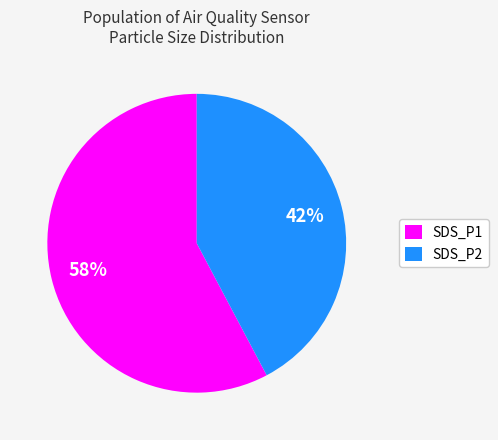

True or false: SDS_P1 accounts for 58% of the total.

True